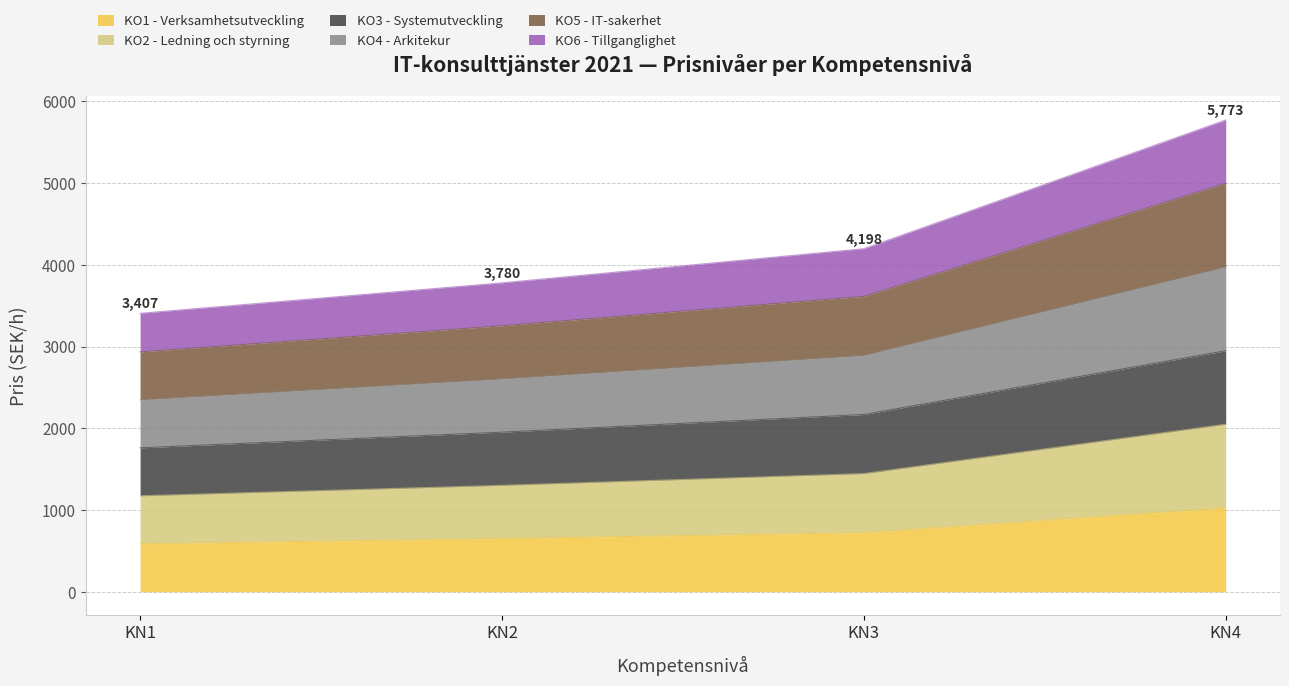

Which category has the lowest value across all series?

KN1